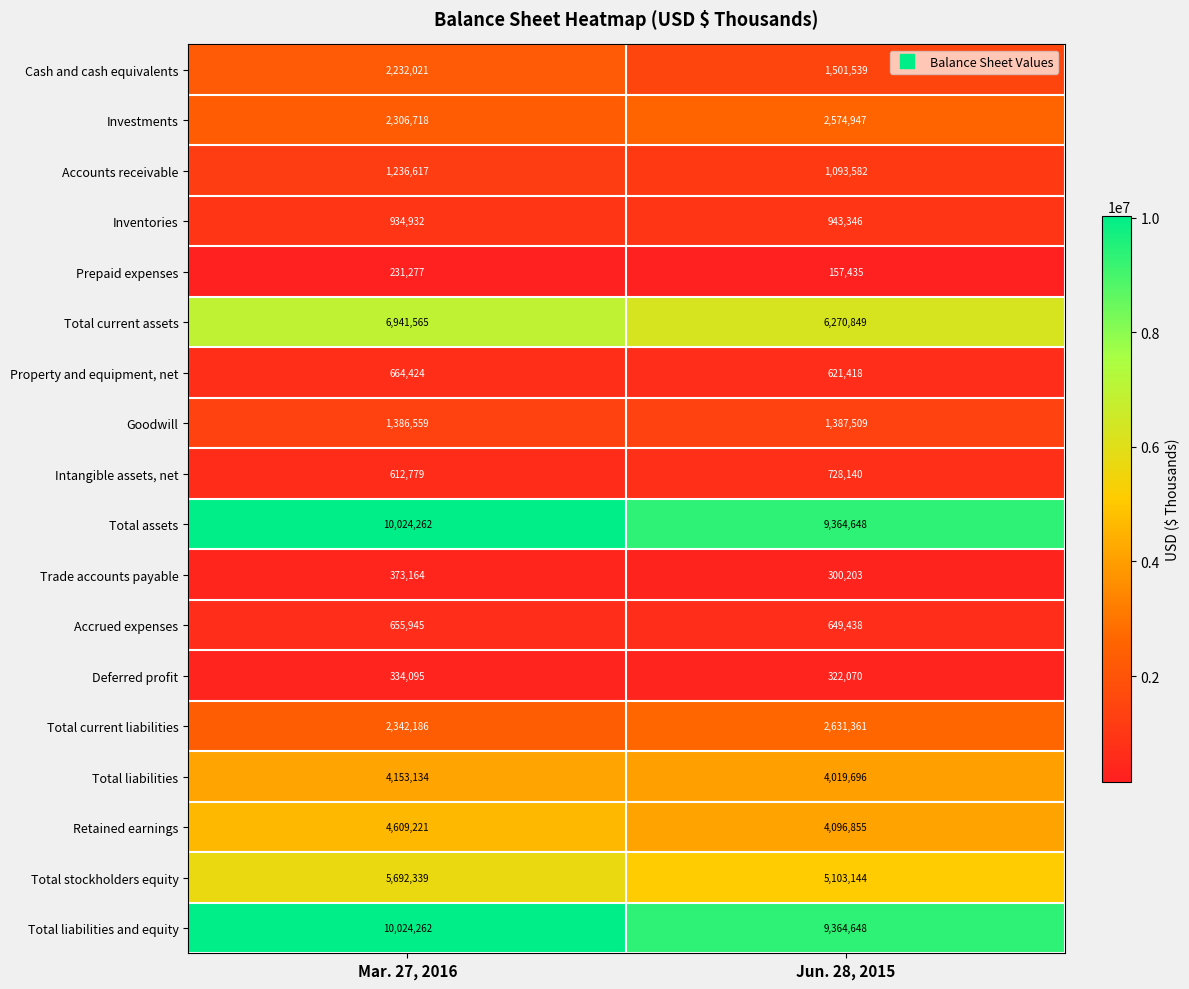

What is the difference between the maximum and minimum values in the Goodwill series?

950